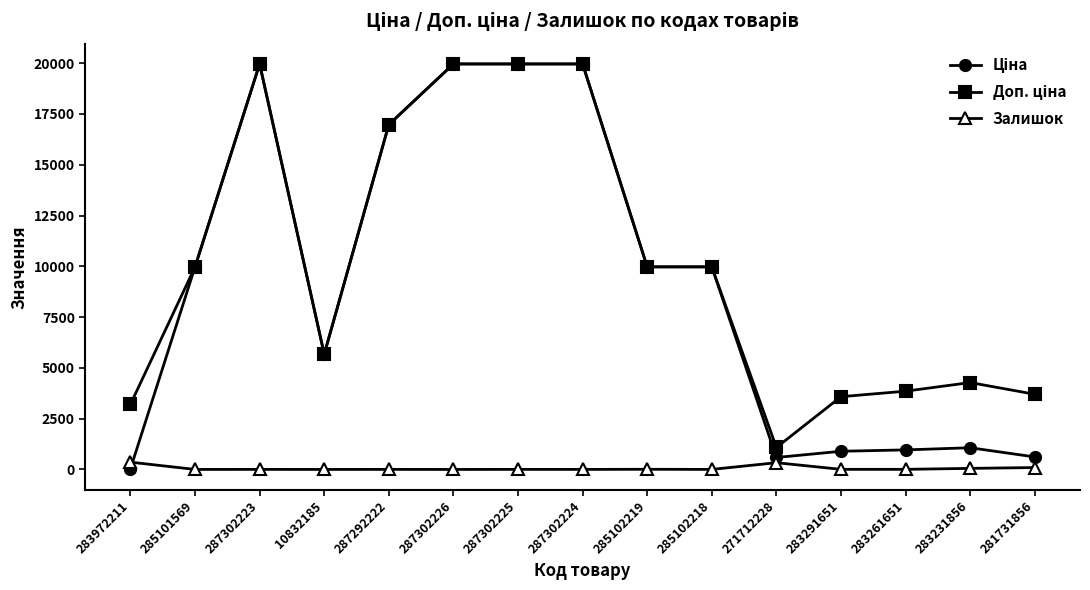

True or false: Залишок has a value of 2.0 at 285101569.

True